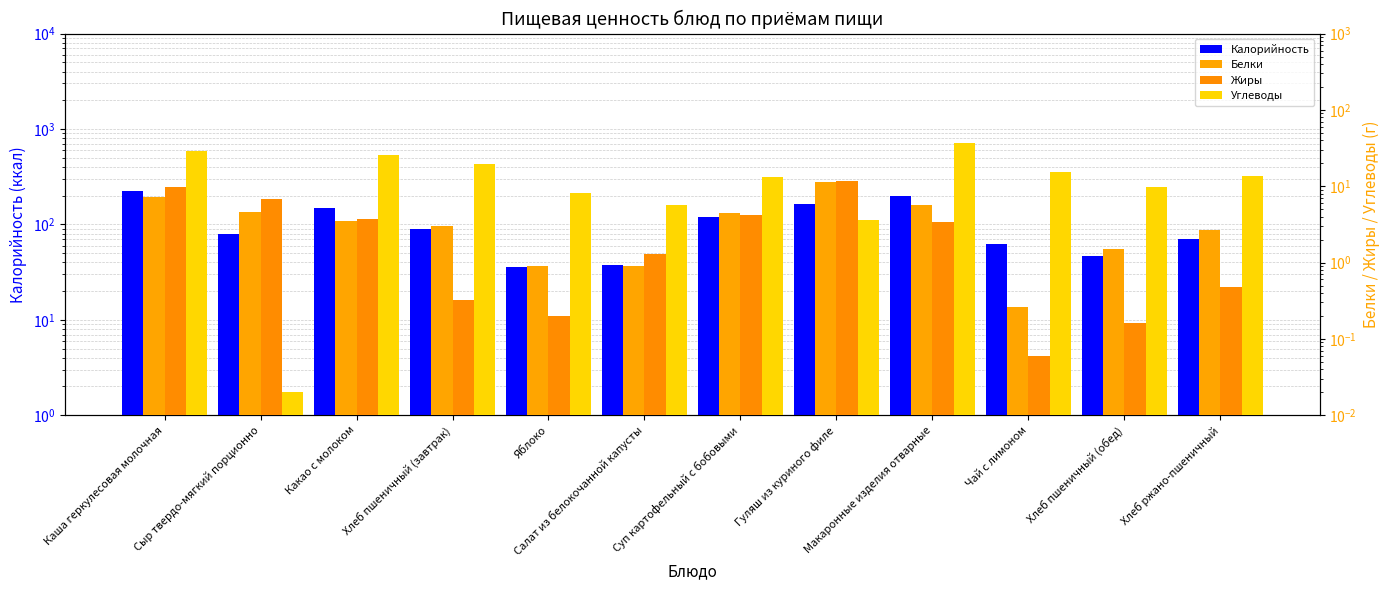

What are all the series names shown in the legend?

Калорийность, Белки, Жиры, Углеводы